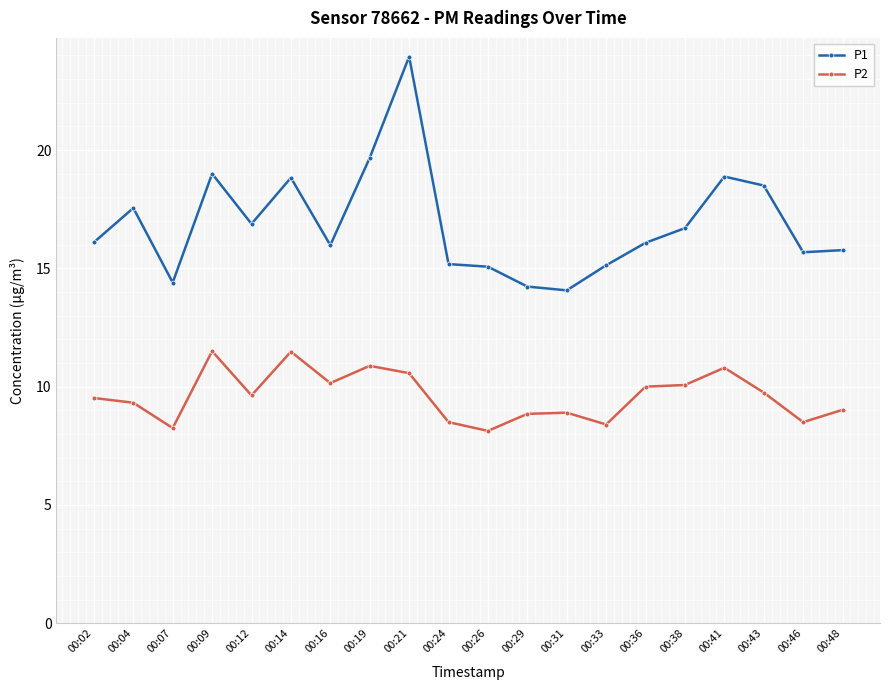

What is the difference between the maximum and minimum values in the P1 series?

9.9